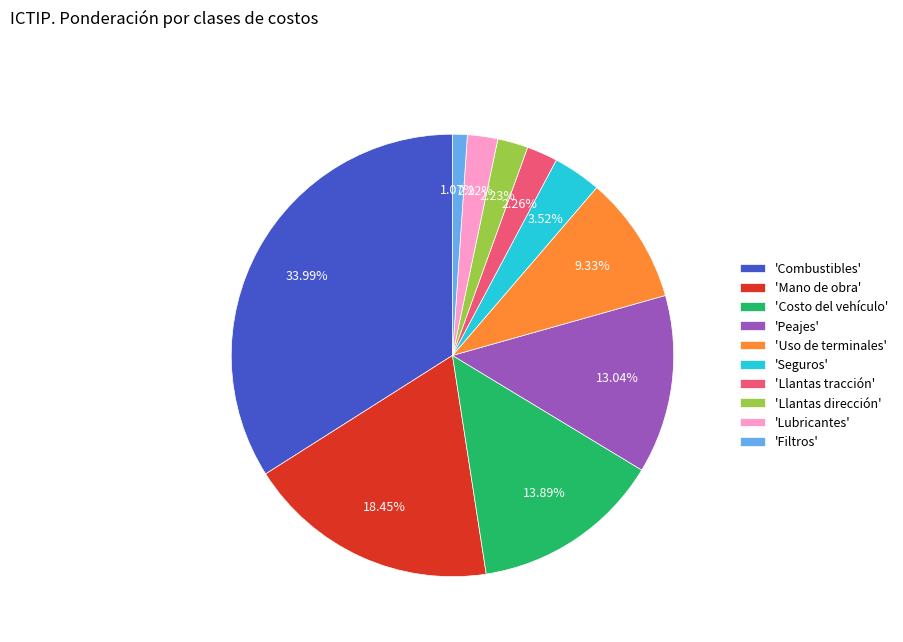

How many slices are in this pie chart?

10